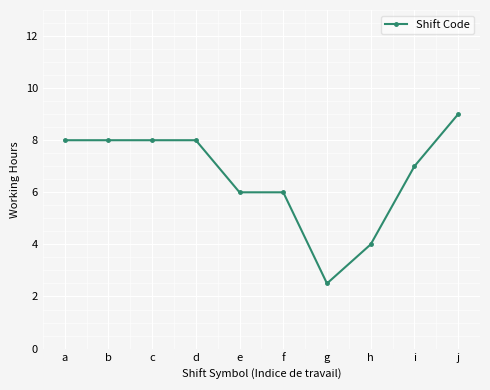

What is the value of the 3rd point from the left?

8.0